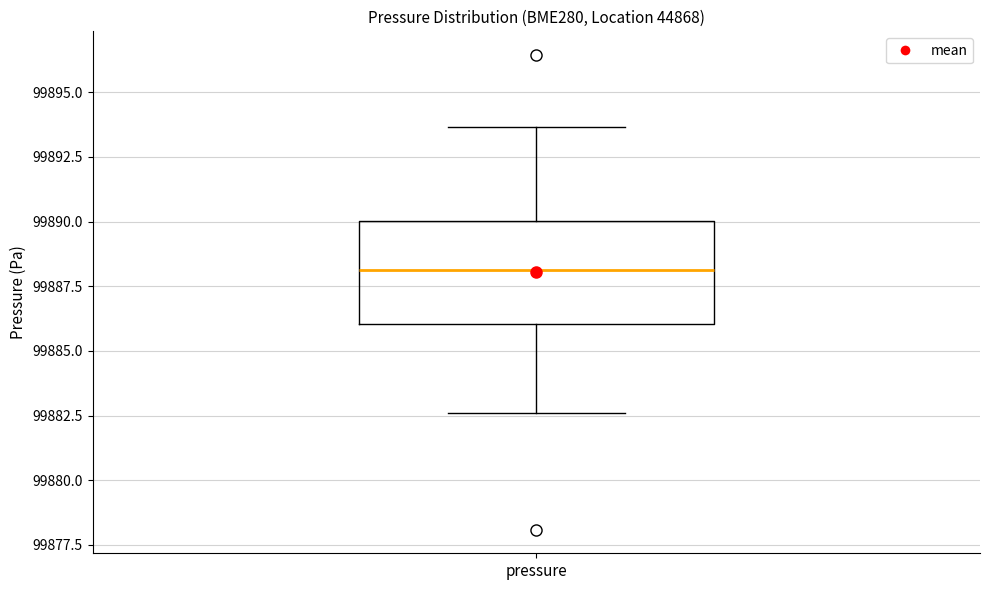

Read this box plot against the y-axis: the position of the median line, the range covered by the box, and the ends of both whiskers. The values are not printed on the chart, so give them approximately, as read against the axis.

median 99888.0, box 99886.0 to 99890.0, whiskers 99882.5 to 99893.5